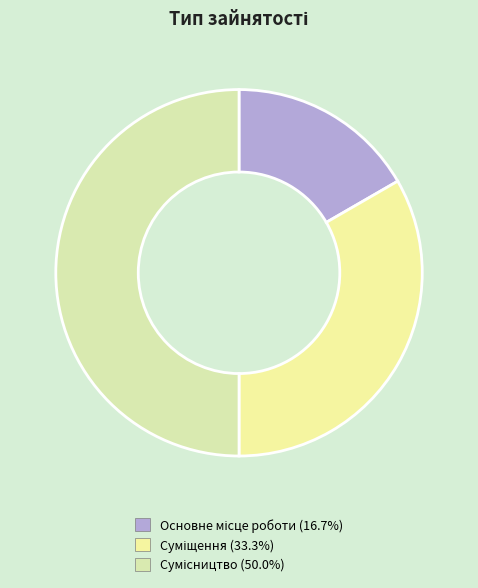

How many slices are in this pie chart?

3